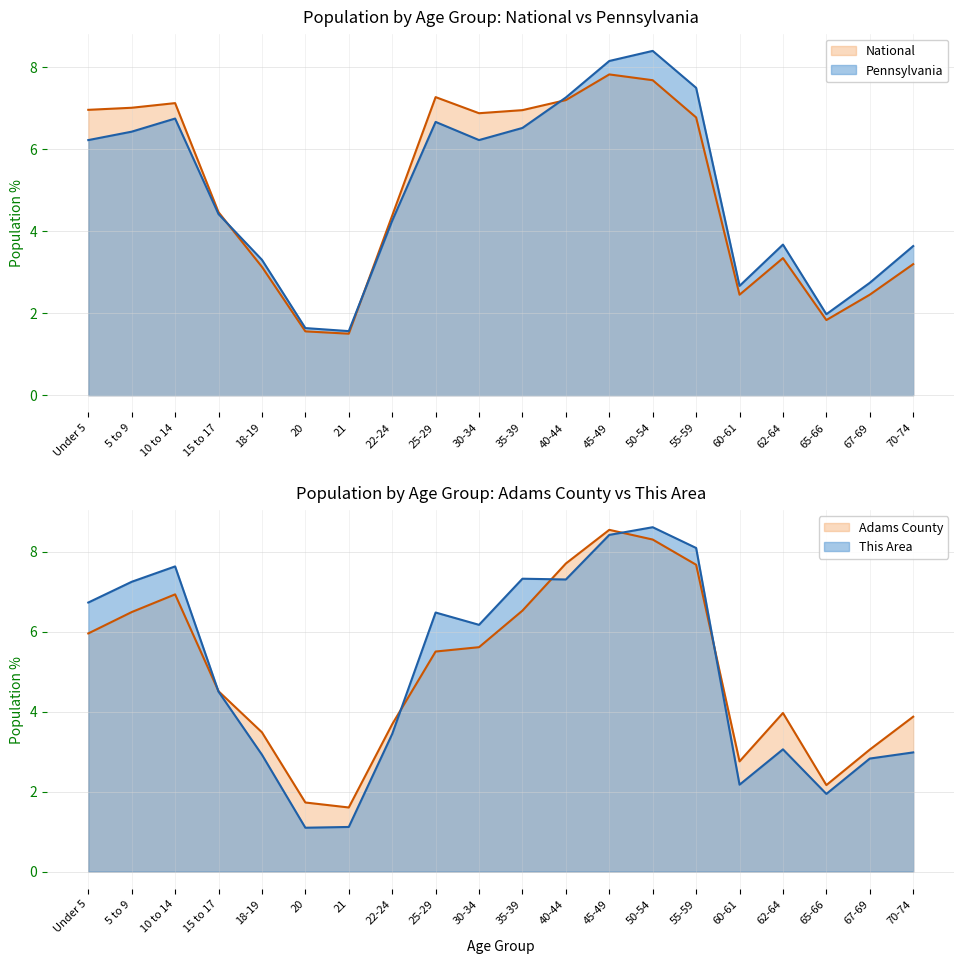

Is the value of Pennsylvania at 50-54 greater than the value of National at 40-44?

Yes